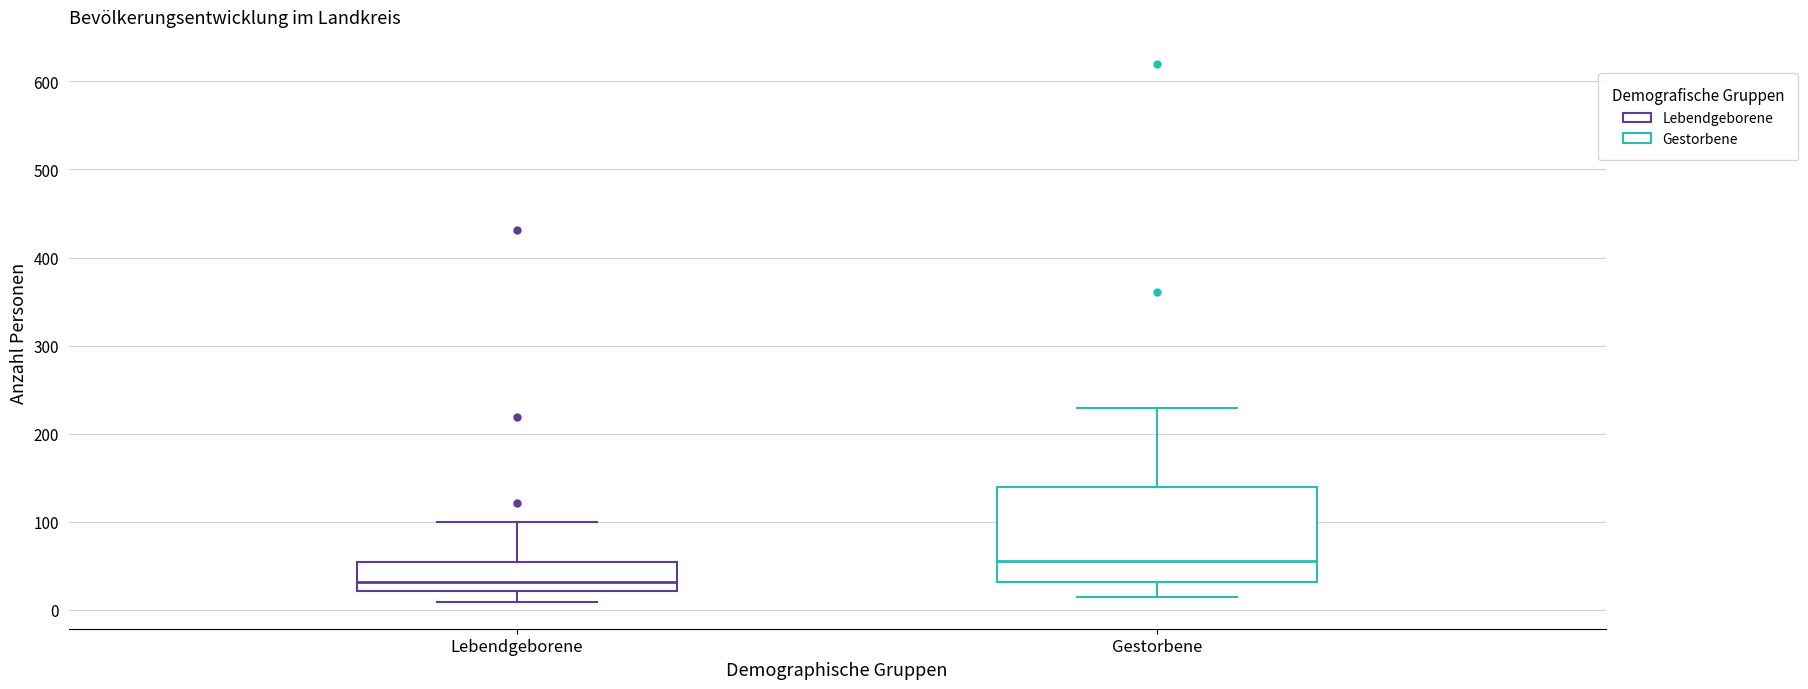

Reading left to right, read every box against the y-axis: the position of its median line, the range the box covers, and the ends of its whiskers. The values are not printed on the chart, so give them approximately, as read against the axis.

Lebendgeborene: median 30, box 20 to 50, whiskers 10 to 100
Gestorbene: median 60, box 30 to 140, whiskers 10 to 230